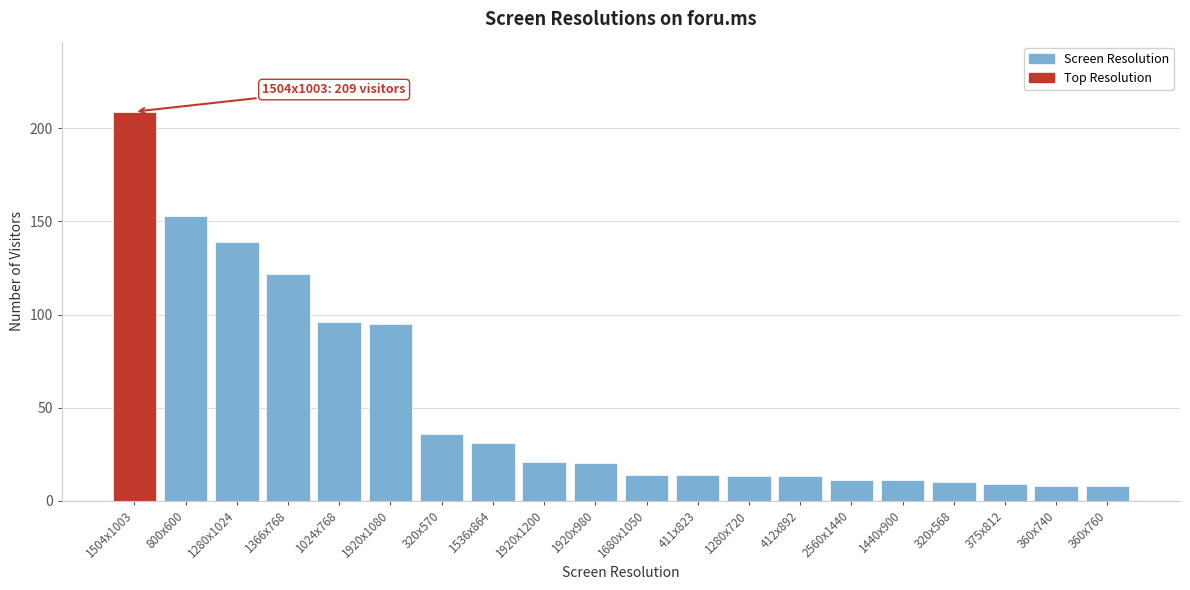

Reading left to right, what are all the values shown in this chart?

209	153	139	122	96	95	36	31	21	20	14	14	13	13	11	11	10	9	8	8